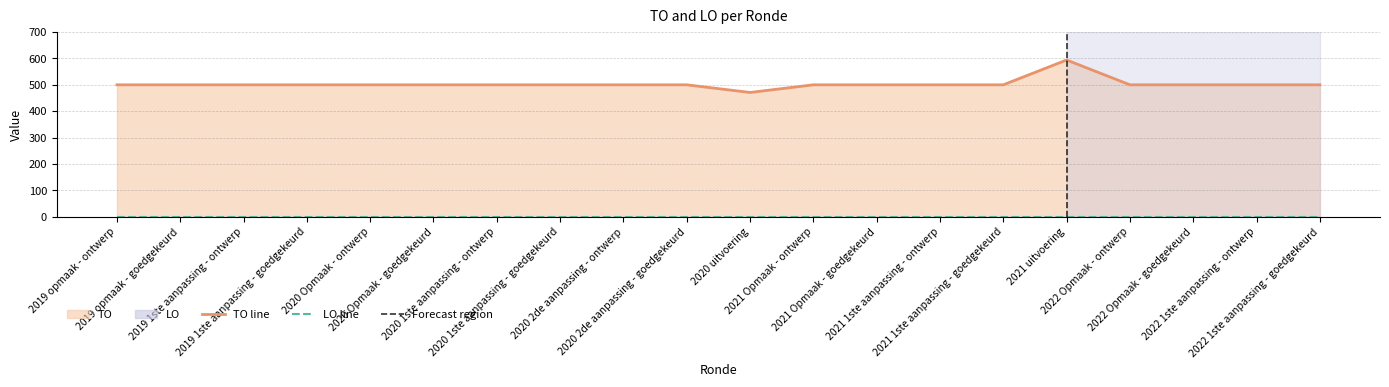

Rank the series at 2022 1ste aanpassing - goedgekeurd from lowest to highest value.

LO line, TO line